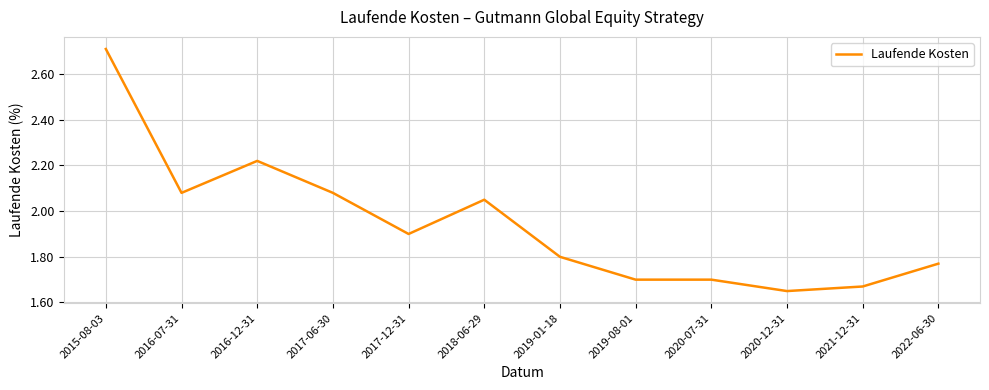

What position from the right is 2016-12-31?

10